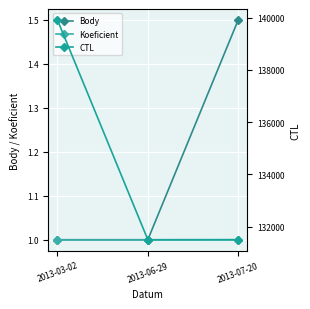

List the series in order of their peak value, lowest first.

Koeficient, Body, CTL